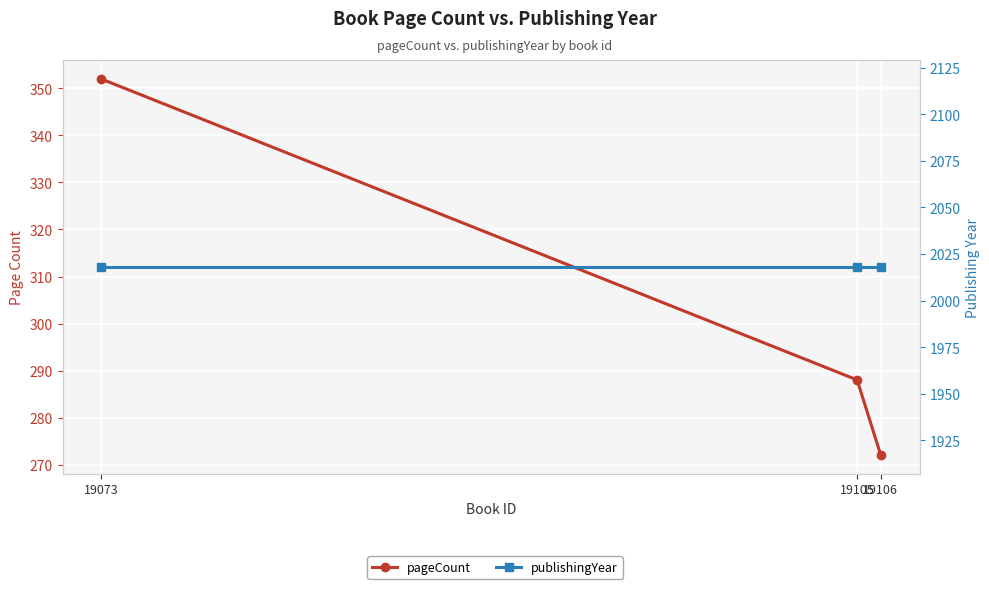

Reading right to left, list all the values displayed in this chart.

pageCount: 272	288	352
publishingYear: 2018	2018	2018